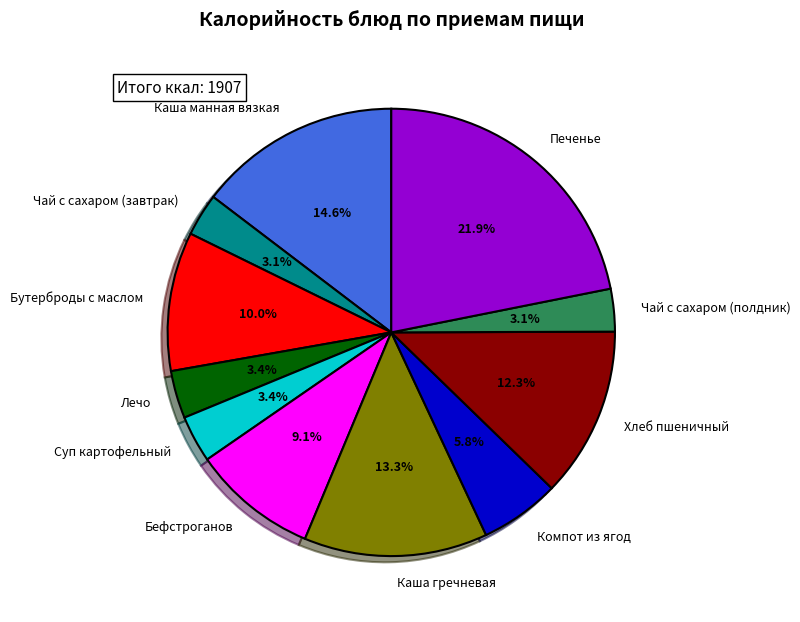

Which slice is the largest?

Печенье